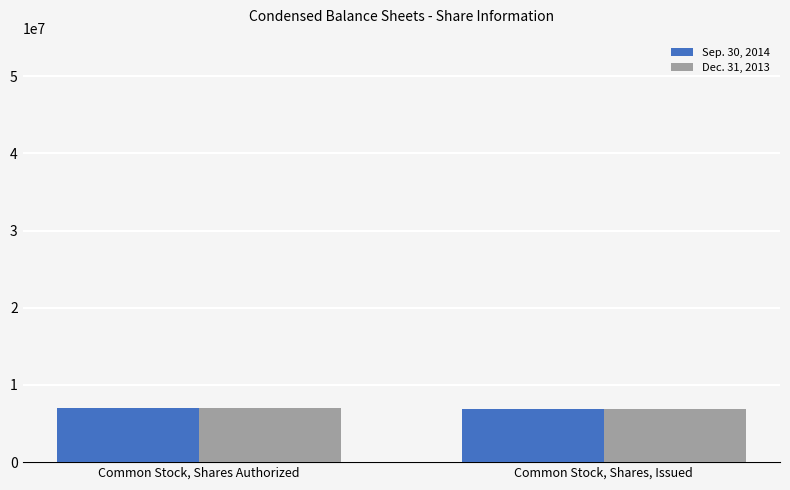

What is the total value across all series at Common Stock, Shares Authorized?

14043442